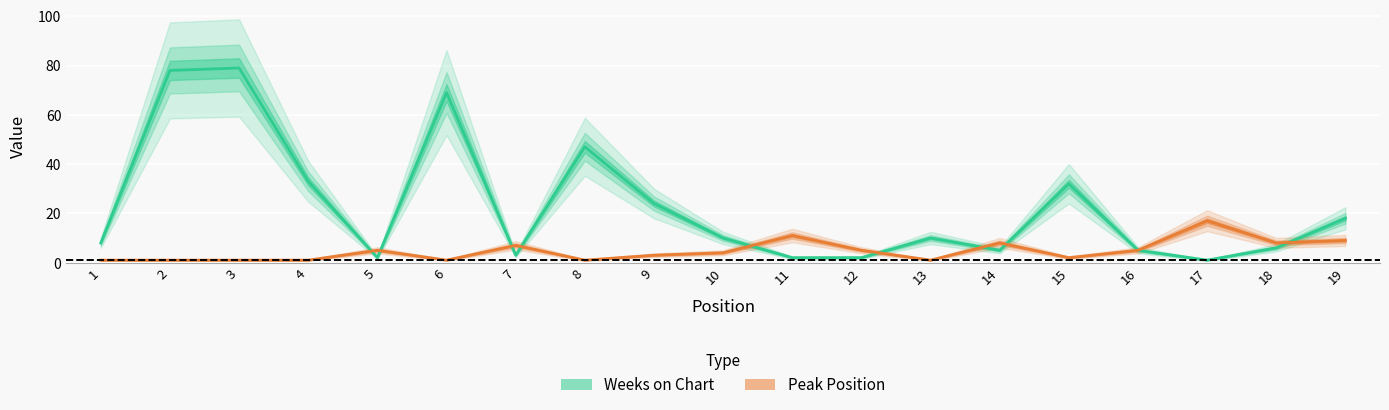

True or false: Weeks on Chart has more than 2 points higher than both neighbors.

True